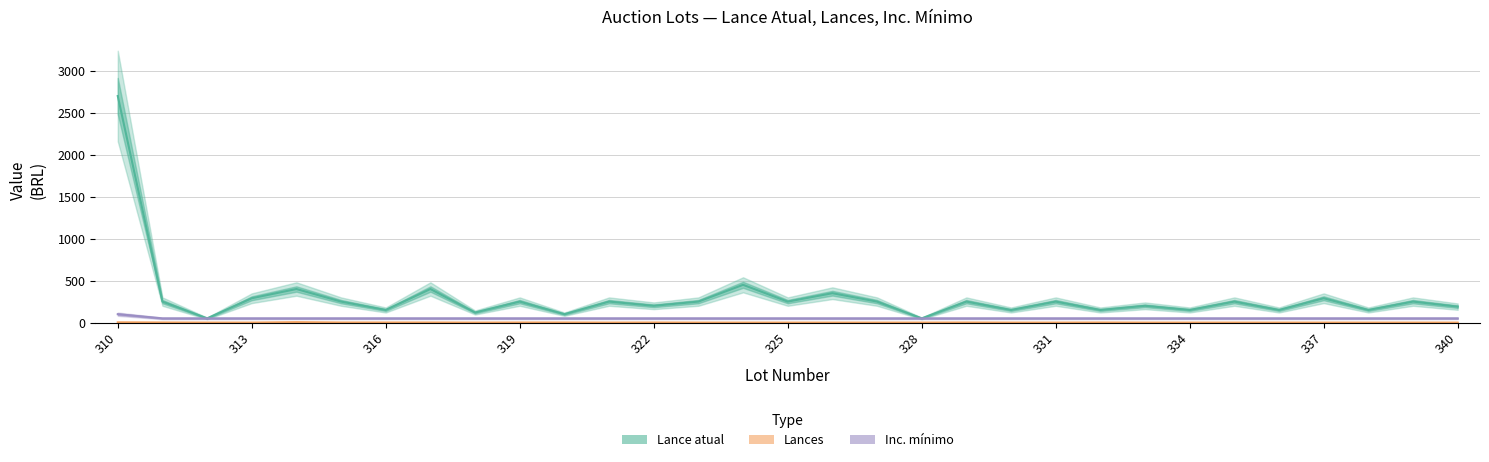

Which series has the largest range (max minus min)?

Lance atual